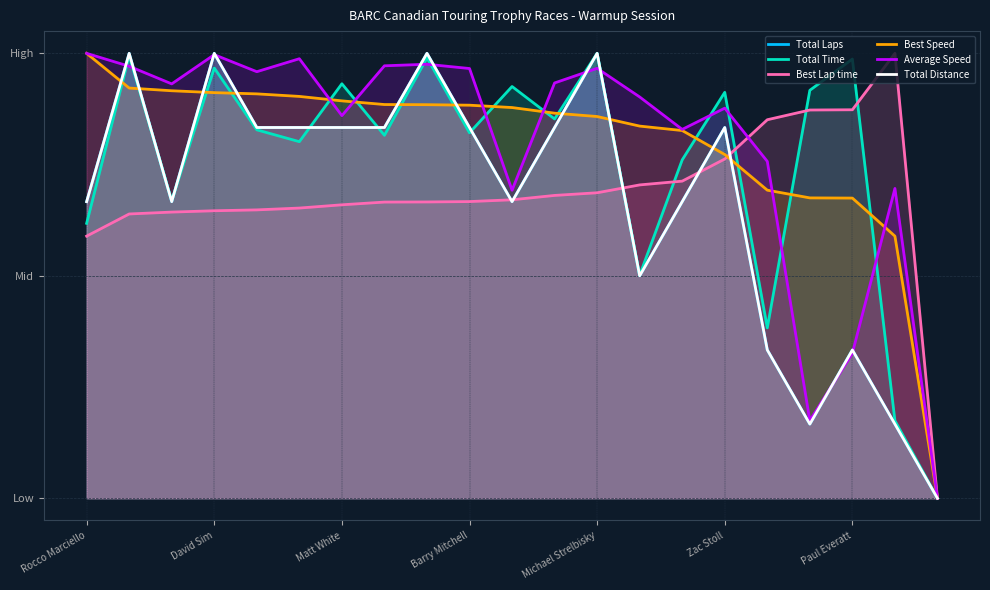

Which series has the largest range (max minus min)?

Total Laps